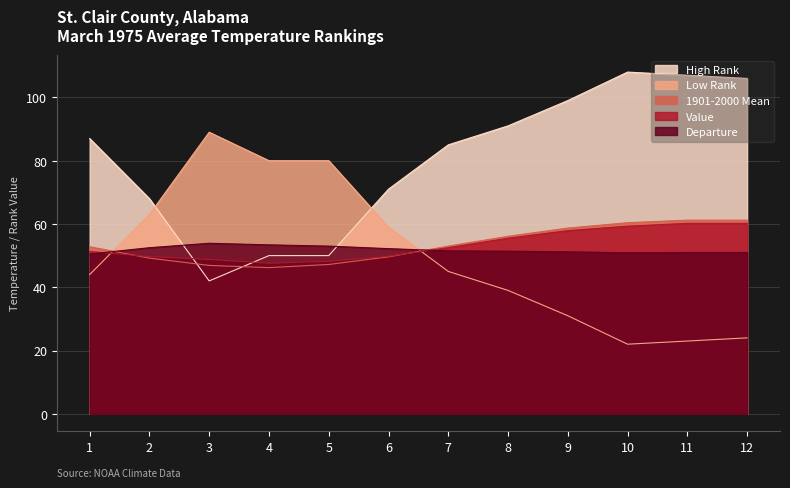

How many lines are shown in the chart?

5